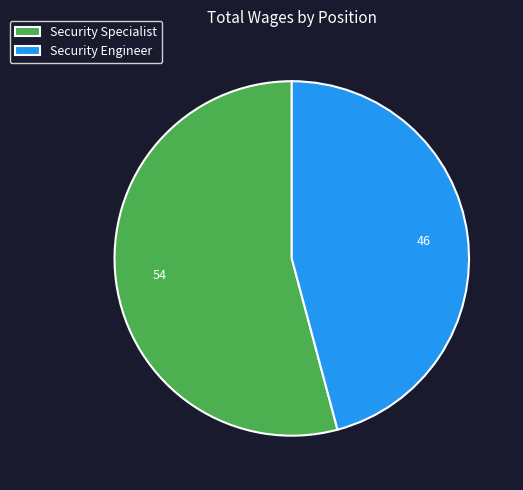

Combined, do Security Engineer and Security Specialist account for over 50%?

Yes